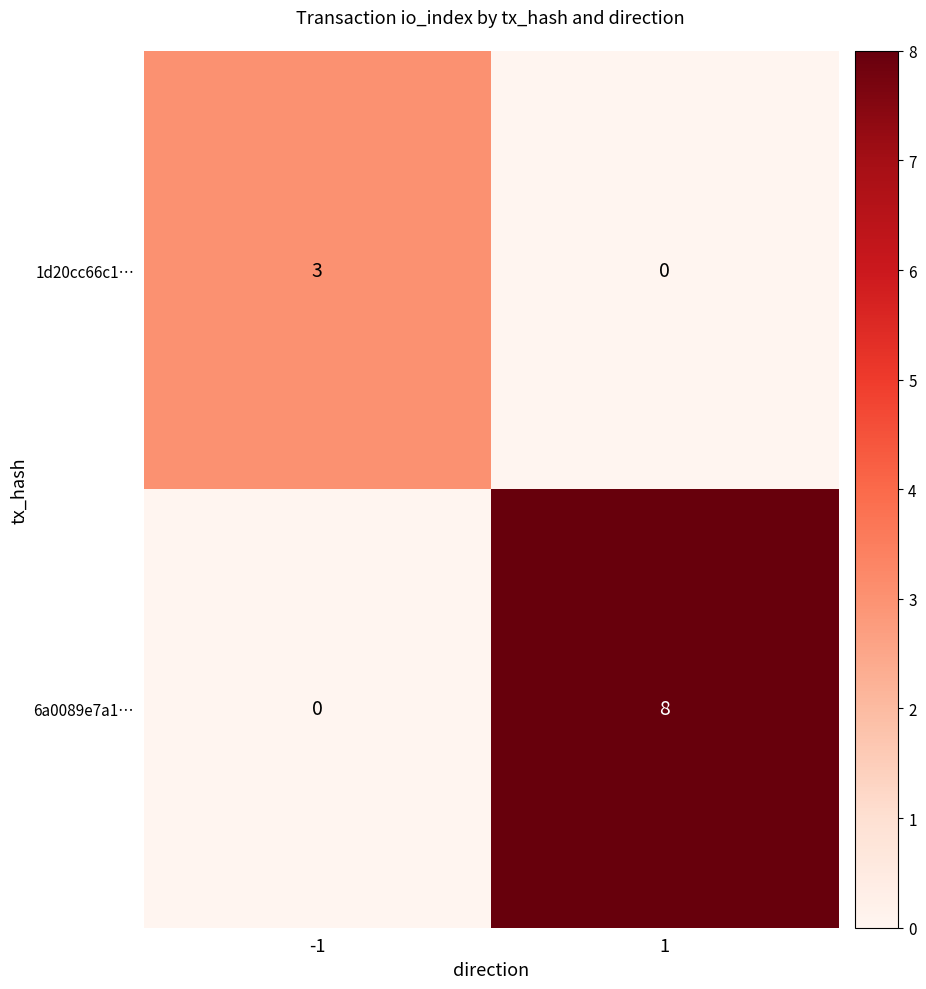

The value of 6a0089e7a1… at -1 is 0. True or false?

True